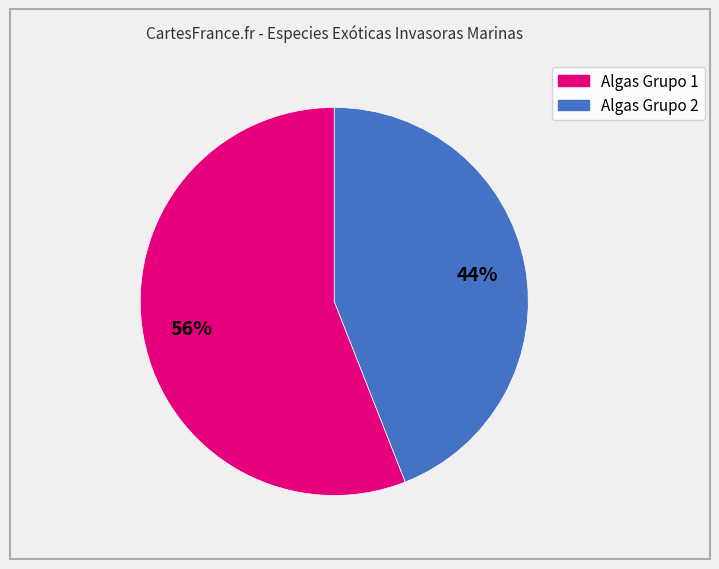

Is there a majority slice in this chart?

Yes